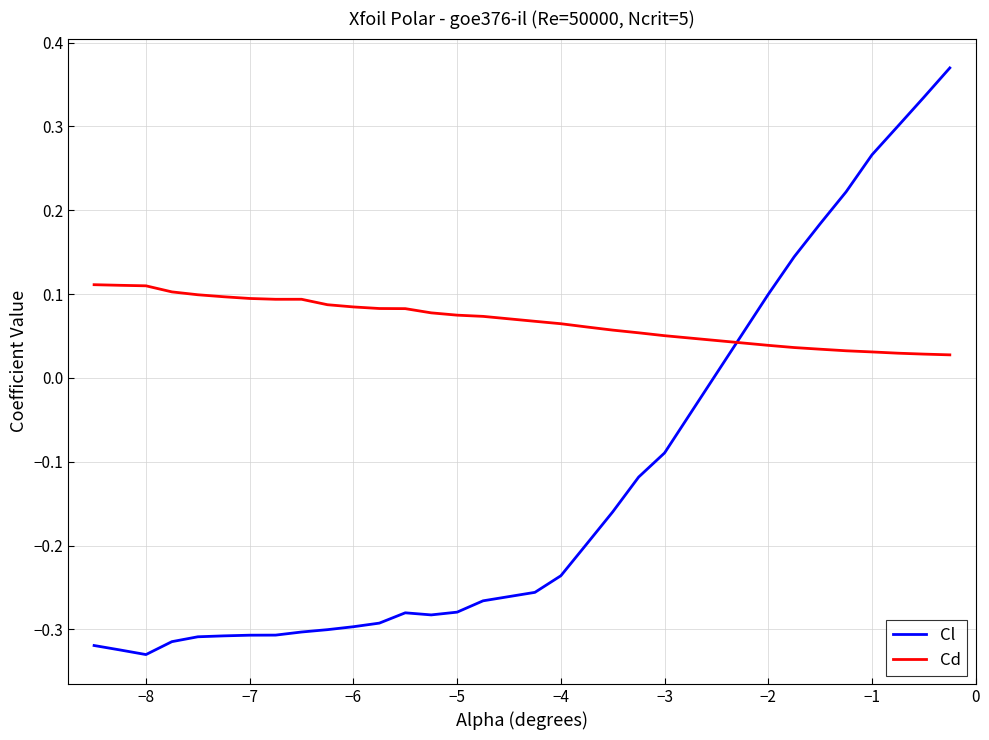

Rank the series by their maximum value, from lowest to highest.

Cd, Cl